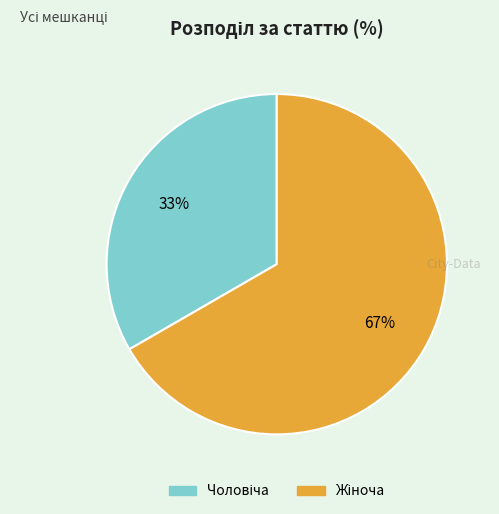

Is there any slice that represents more than half of the pie?

Yes